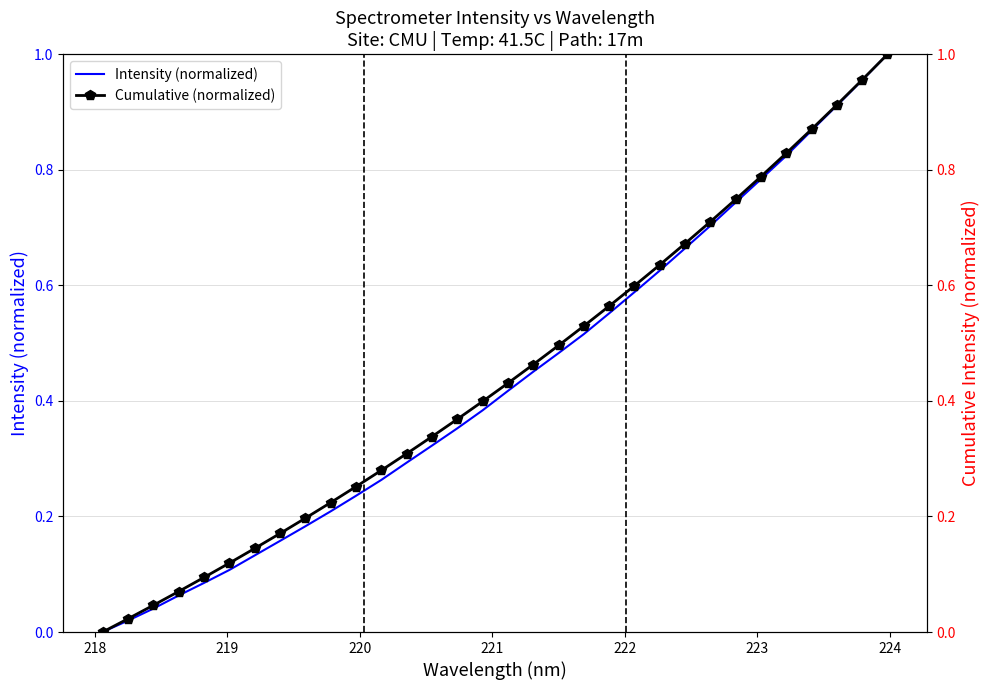

True or false: Intensity (normalized) and Cumulative (normalized) intersect in this chart.

False